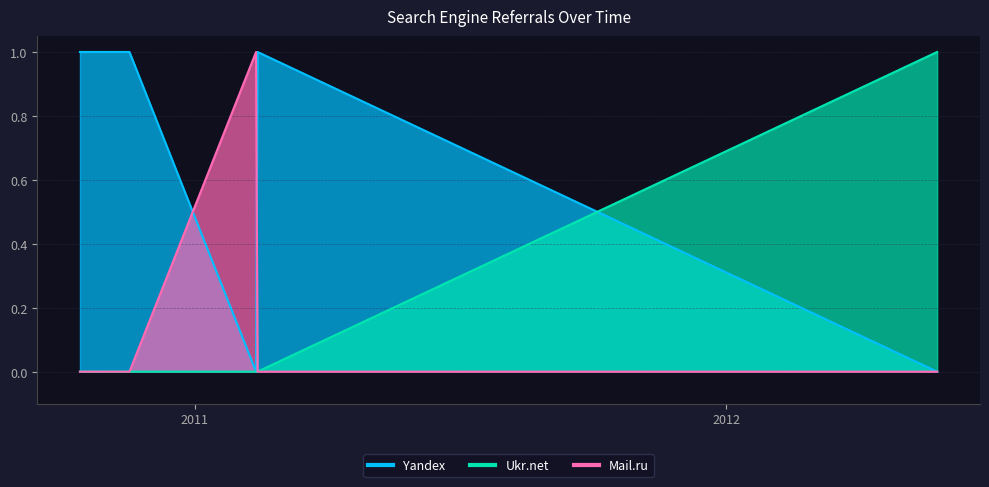

Which has a higher value, 2012-05-25 or 2011-02-13?

2011-02-13